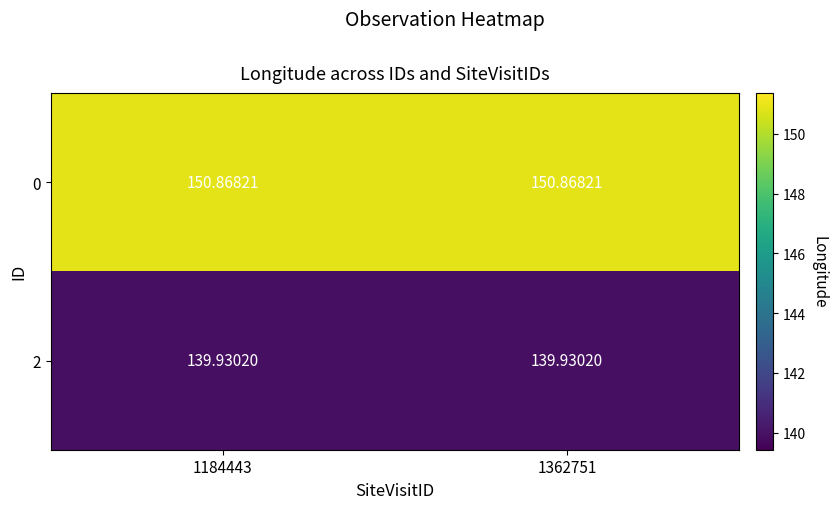

List the series in order of their overall mean, highest first.

0, 2